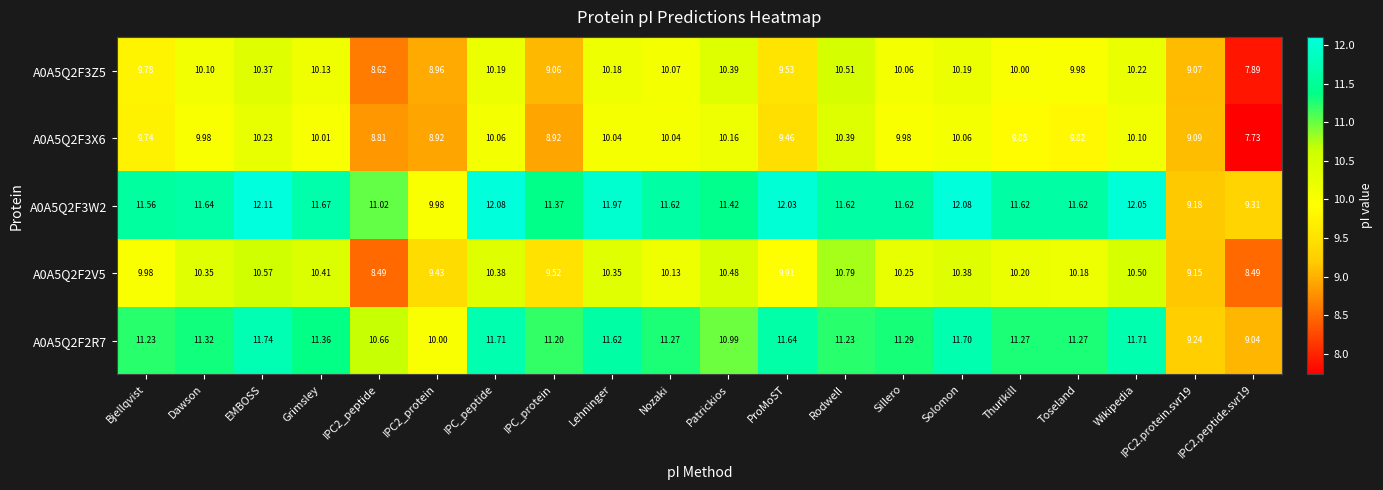

Which series has the widest spread of values?

A0A5Q2F3W2